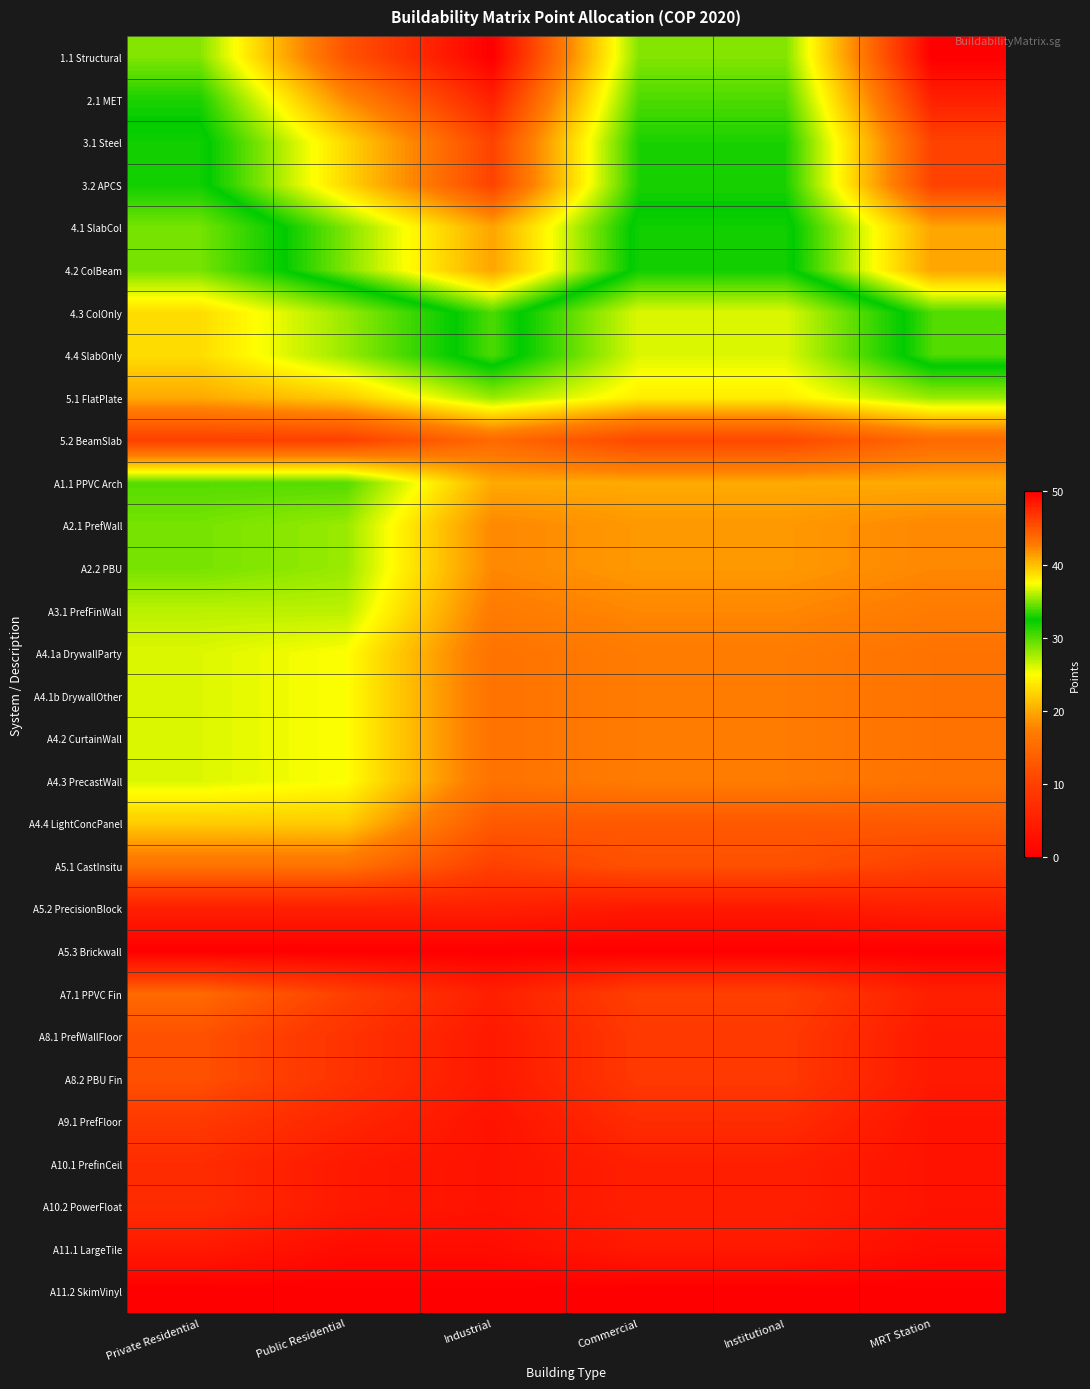

Reading left to right, extract all data points from this chart.

1.1 Structural: Private Residential=35	Public Residential=45	Industrial=50	Commercial=35	Institutional=35	MRT Station=50
2.1 MET: Private Residential=33	Public Residential=42	Industrial=48	Commercial=34	Institutional=34	MRT Station=48
3.1 Steel: Private Residential=32	Public Residential=39	Industrial=46	Commercial=33	Institutional=33	MRT Station=46
3.2 APCS: Private Residential=32	Public Residential=39	Industrial=46	Commercial=33	Institutional=33	MRT Station=46
4.1 SlabCol: Private Residential=29	Public Residential=35	Industrial=41	Commercial=32	Institutional=32	MRT Station=41
4.2 ColBeam: Private Residential=29	Public Residential=35	Industrial=41	Commercial=32	Institutional=32	MRT Station=41
4.3 ColOnly: Private Residential=23	Public Residential=28	Industrial=34	Commercial=26	Institutional=26	MRT Station=34
4.4 SlabOnly: Private Residential=23	Public Residential=28	Industrial=34	Commercial=26	Institutional=26	MRT Station=34
5.1 FlatPlate: Private Residential=20	Public Residential=22	Industrial=28	Commercial=24	Institutional=24	MRT Station=28
5.2 BeamSlab: Private Residential=10	Public Residential=10	Industrial=15	Commercial=11	Institutional=11	MRT Station=15
A1.1 PPVC Arch: Private Residential=30	Public Residential=30	Industrial=20	Commercial=20	Institutional=20	MRT Station=20
A2.1 PrefWall: Private Residential=29	Public Residential=28	Industrial=18	Commercial=19	Institutional=19	MRT Station=18
A2.2 PBU: Private Residential=29	Public Residential=28	Industrial=18	Commercial=19	Institutional=19	MRT Station=18
A3.1 PrefFinWall: Private Residential=27	Public Residential=27	Industrial=17	Commercial=18	Institutional=18	MRT Station=17
A4.1a DrywallParty: Private Residential=26	Public Residential=25	Industrial=16	Commercial=17	Institutional=17	MRT Station=16
A4.1b DrywallOther: Private Residential=26	Public Residential=25	Industrial=16	Commercial=17	Institutional=17	MRT Station=16
A4.2 CurtainWall: Private Residential=26	Public Residential=25	Industrial=16	Commercial=17	Institutional=17	MRT Station=16
A4.3 PrecastWall: Private Residential=26	Public Residential=25	Industrial=16	Commercial=17	Institutional=17	MRT Station=16
A4.4 LightConcPanel: Private Residential=22	Public Residential=22	Industrial=13	Commercial=13	Institutional=13	MRT Station=13
A5.1 CastInsitu: Private Residential=16	Public Residential=16	Industrial=10	Commercial=12	Institutional=12	MRT Station=10
A5.2 PrecisionBlock: Private Residential=5	Public Residential=5	Industrial=5	Commercial=4	Institutional=4	MRT Station=5
A5.3 Brickwall: Private Residential=0	Public Residential=0	Industrial=0	Commercial=0	Institutional=0	MRT Station=0
A7.1 PPVC Fin: Private Residential=15	Public Residential=10	Industrial=5	Commercial=10	Institutional=10	MRT Station=5
A8.1 PrefWallFloor: Private Residential=12	Public Residential=8	Industrial=4	Commercial=9	Institutional=9	MRT Station=4
A8.2 PBU Fin: Private Residential=12	Public Residential=8	Industrial=4	Commercial=9	Institutional=9	MRT Station=4
A9.1 PrefFloor: Private Residential=9	Public Residential=6	Industrial=3	Commercial=7	Institutional=7	MRT Station=3
A10.1 PrefinCeil: Private Residential=7	Public Residential=4	Industrial=3	Commercial=5	Institutional=5	MRT Station=3
A10.2 PowerFloat: Private Residential=7	Public Residential=4	Industrial=3	Commercial=5	Institutional=5	MRT Station=3
A11.1 LargeTile: Private Residential=4	Public Residential=2	Industrial=2	Commercial=4	Institutional=4	MRT Station=2
A11.2 SkimVinyl: Private Residential=0	Public Residential=0	Industrial=0	Commercial=0	Institutional=0	MRT Station=0